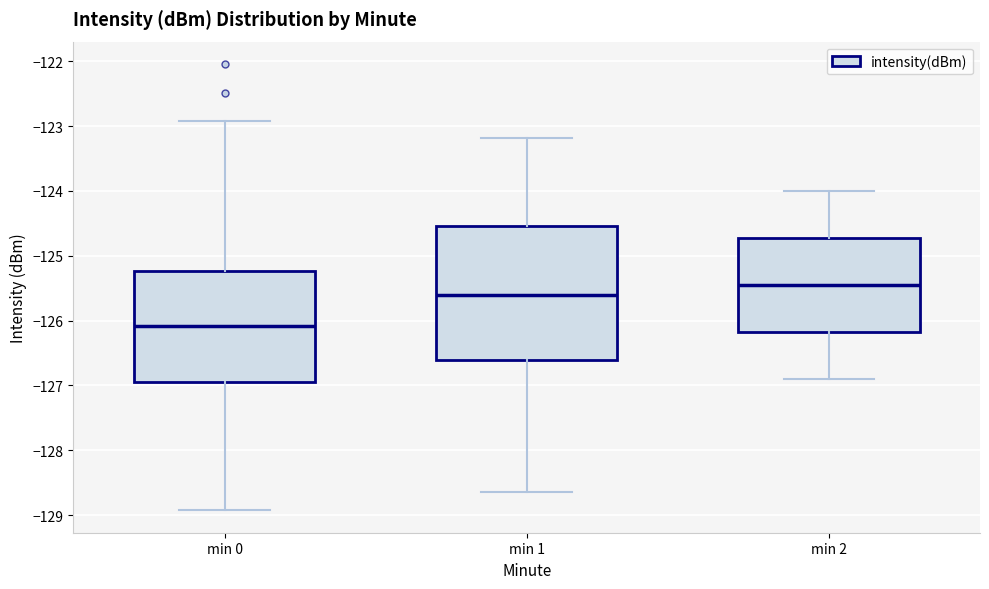

Which box's median line is the lowest?

min 0